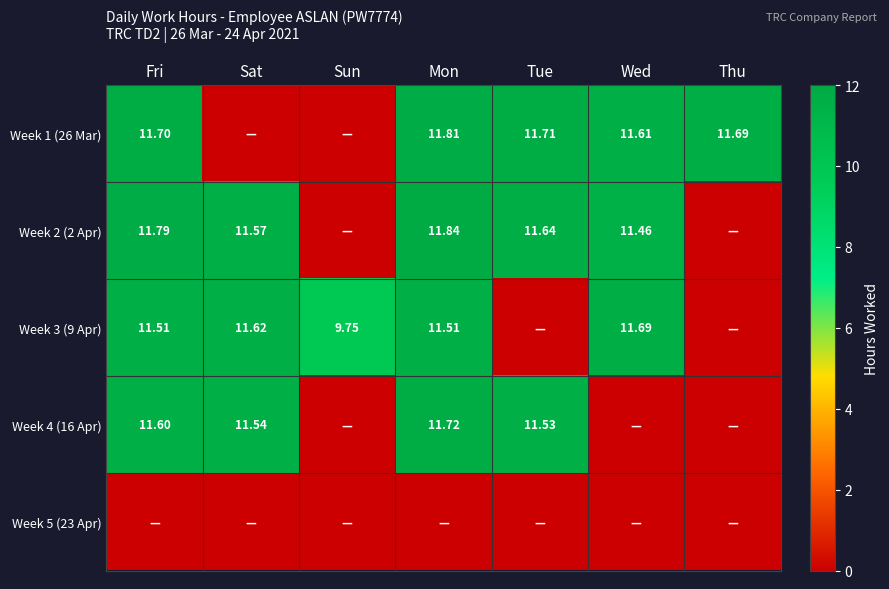

What is the difference between the highest and lowest values at Fri?

11.8